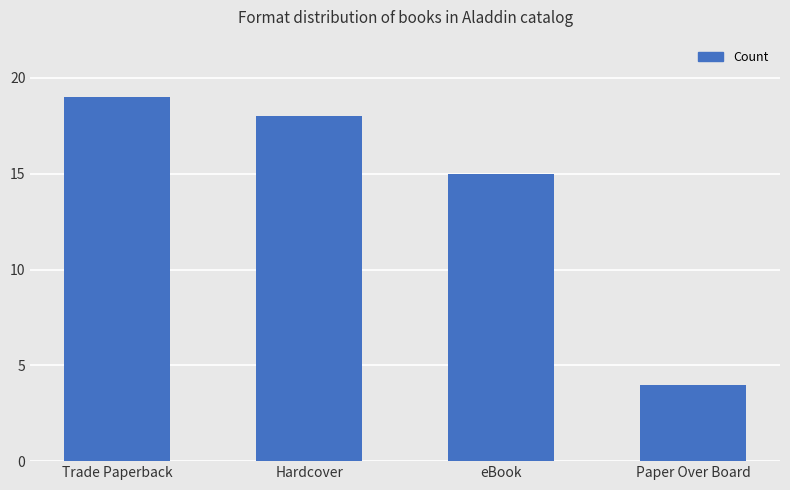

What value does the data have at Trade Paperback, to the nearest 5?

20